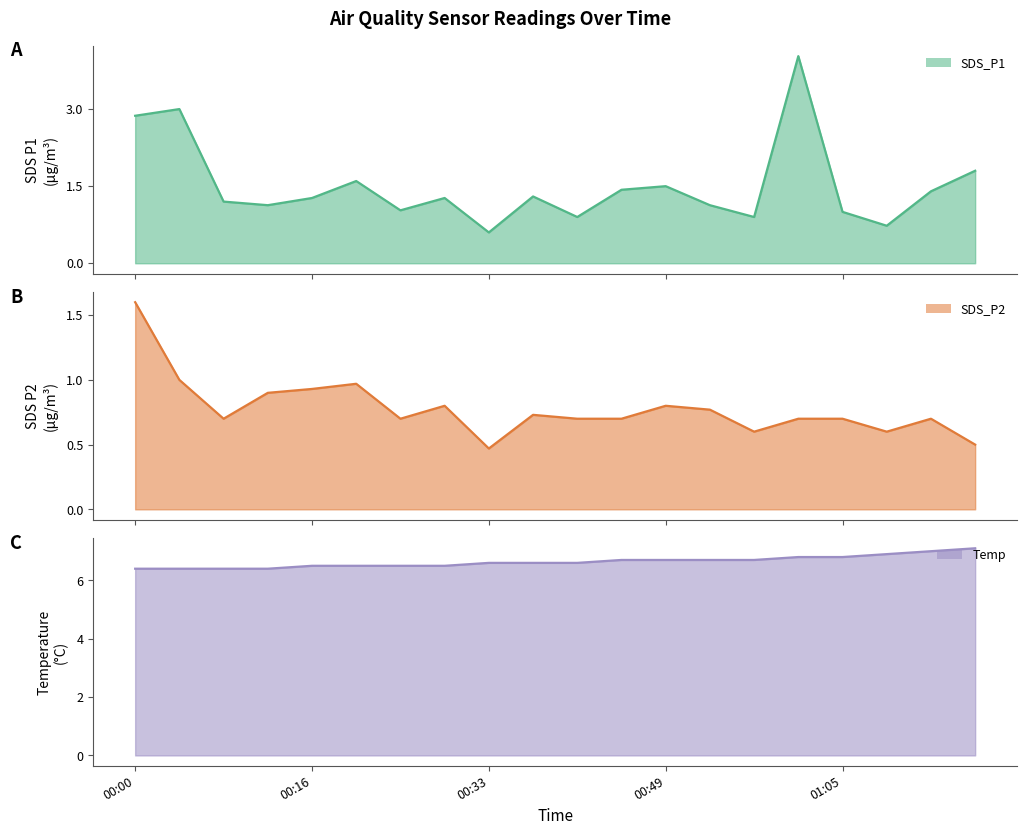

At which label is Temp closest to 6?

00:00